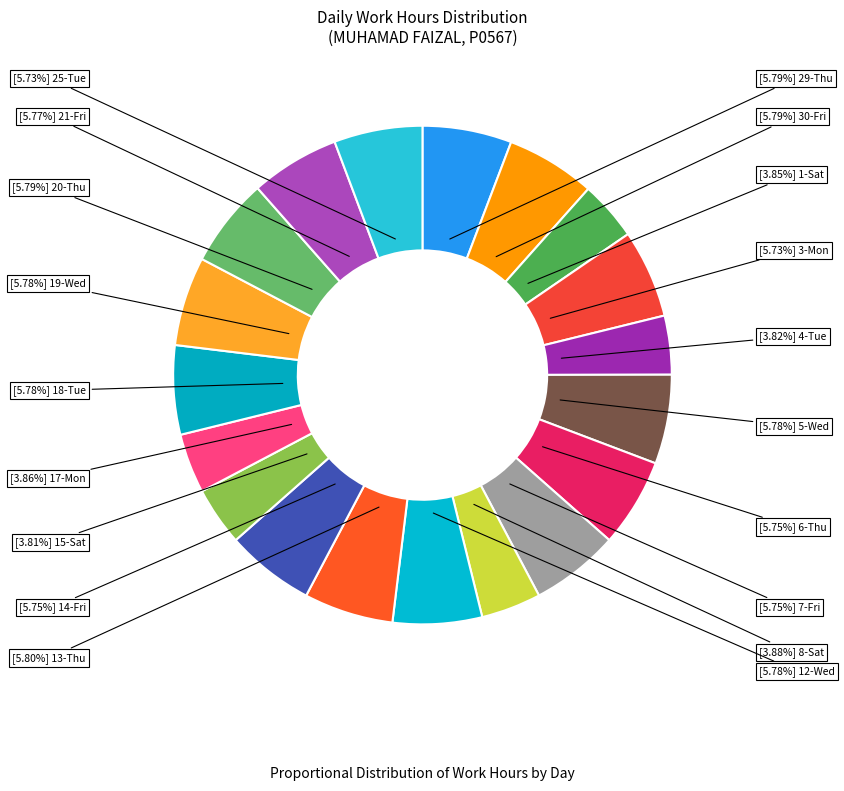

Count the number of slices in the pie.

19